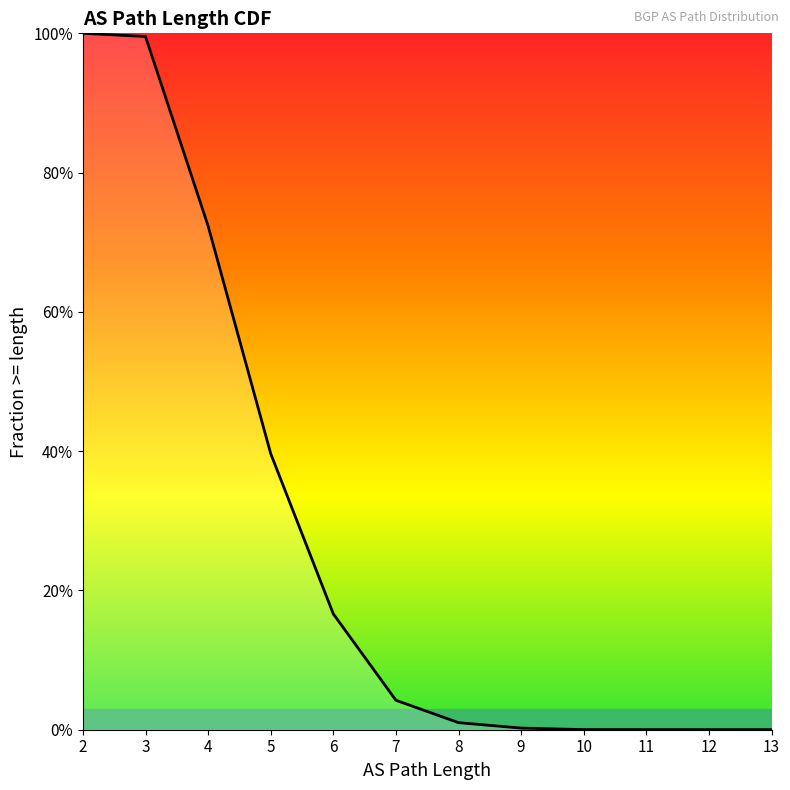

The value at 10 is 0.0. True or false?

False